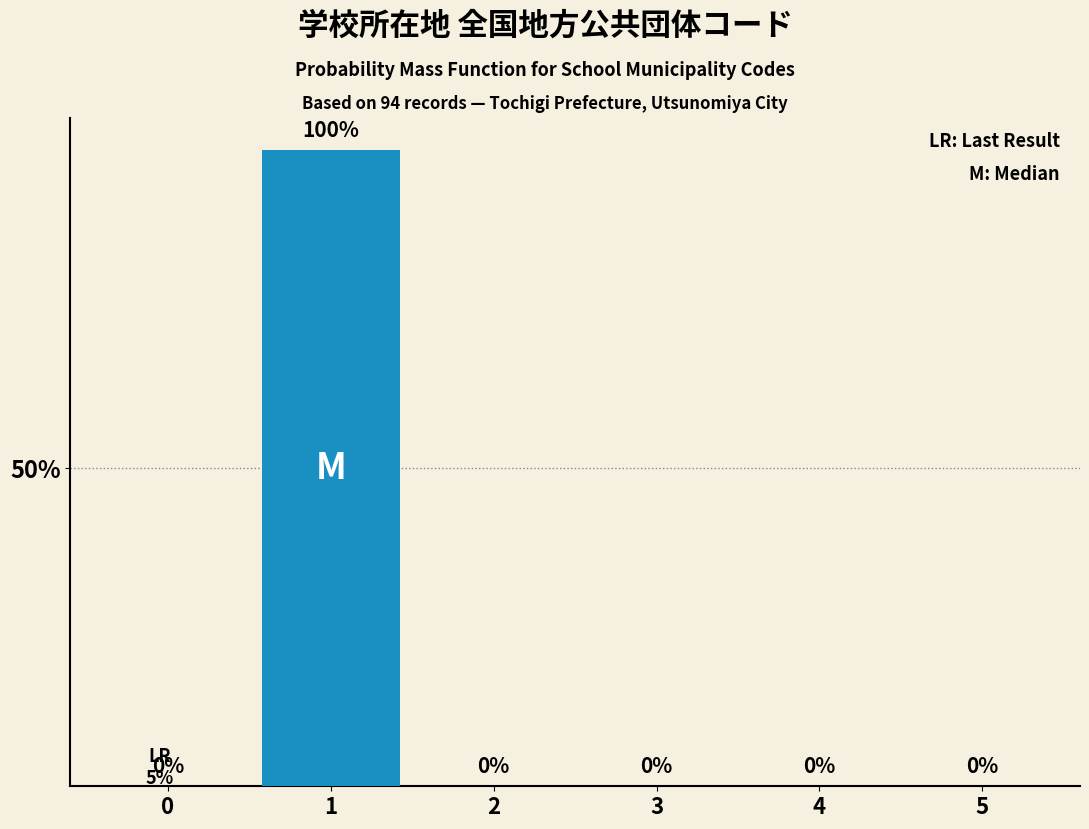

Reading left to right, what are all the values shown in this chart?

0=0	1=100	2=0	3=0	4=0	5=0